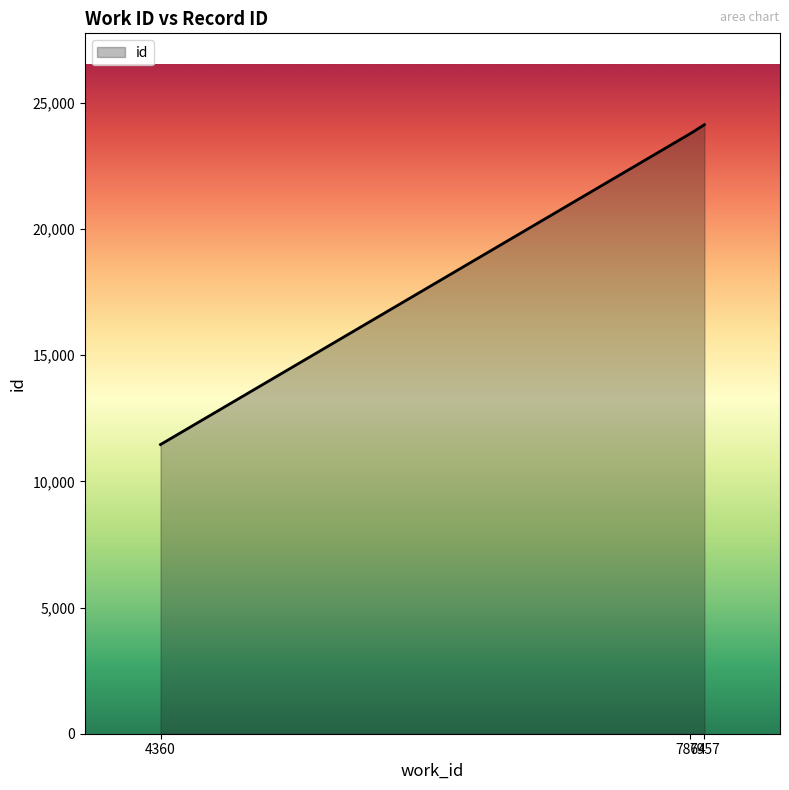

What is the average value?

19788